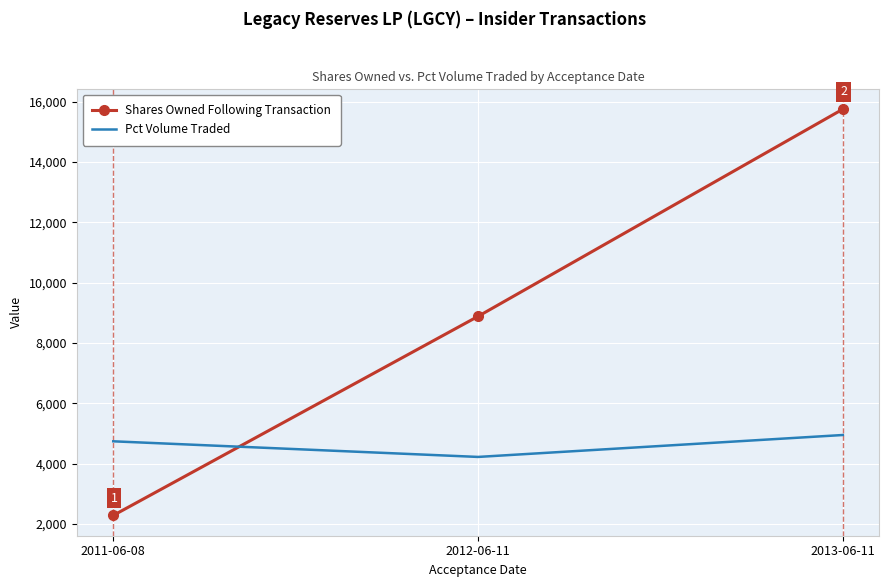

At 2013-06-11, list the series in order from smallest to largest.

Pct Volume Traded, Shares Owned Following Transaction